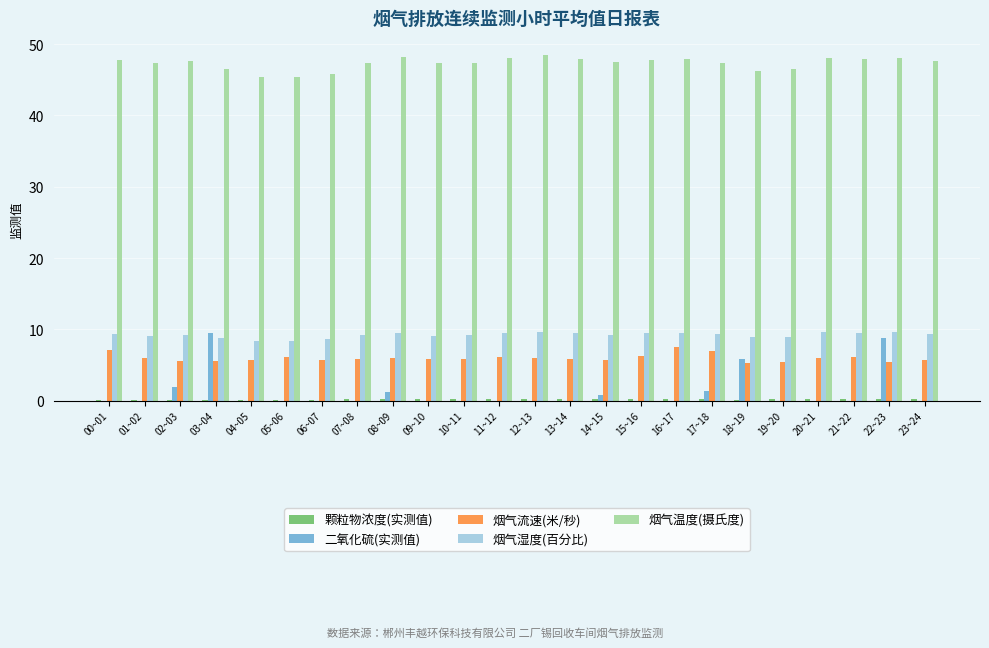

Is it true that 烟气流速(米/秒) equals 3.6 at 03~04?

False